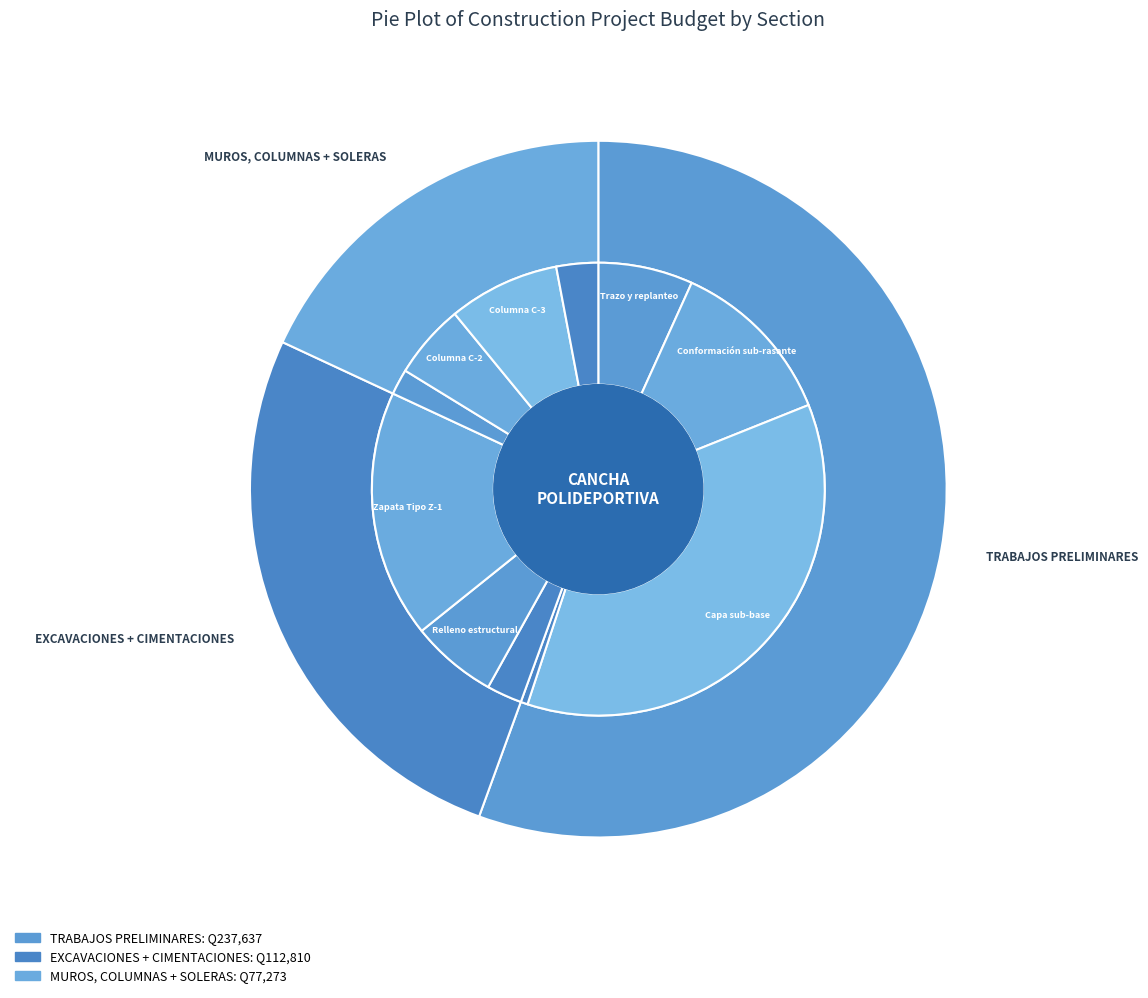

Which has a higher value, TRABAJOS PRELIMINARES or MUROS, COLUMNAS + SOLERAS?

TRABAJOS PRELIMINARES